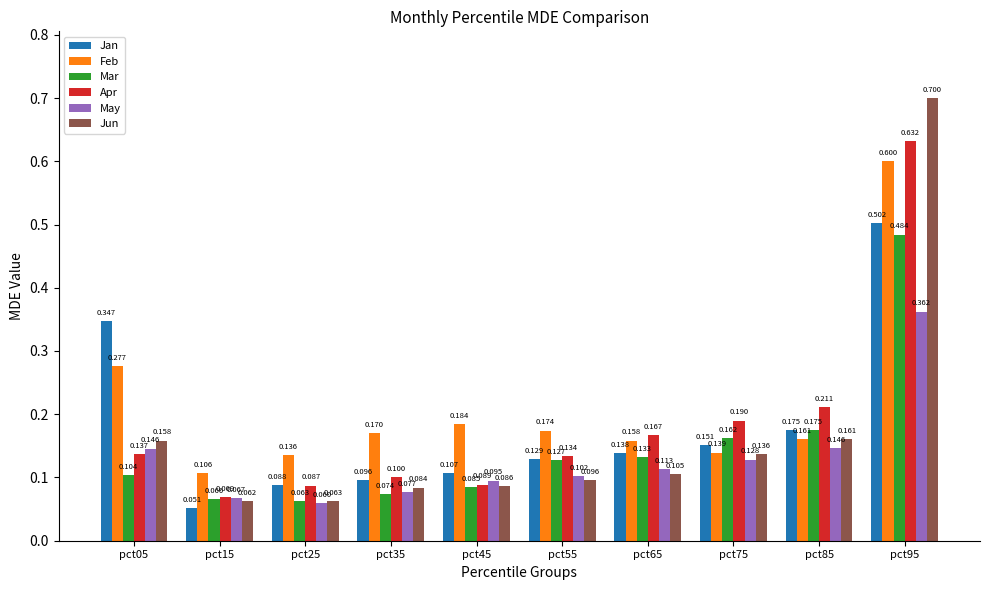

What is the total value across all series at pct95?

3.3